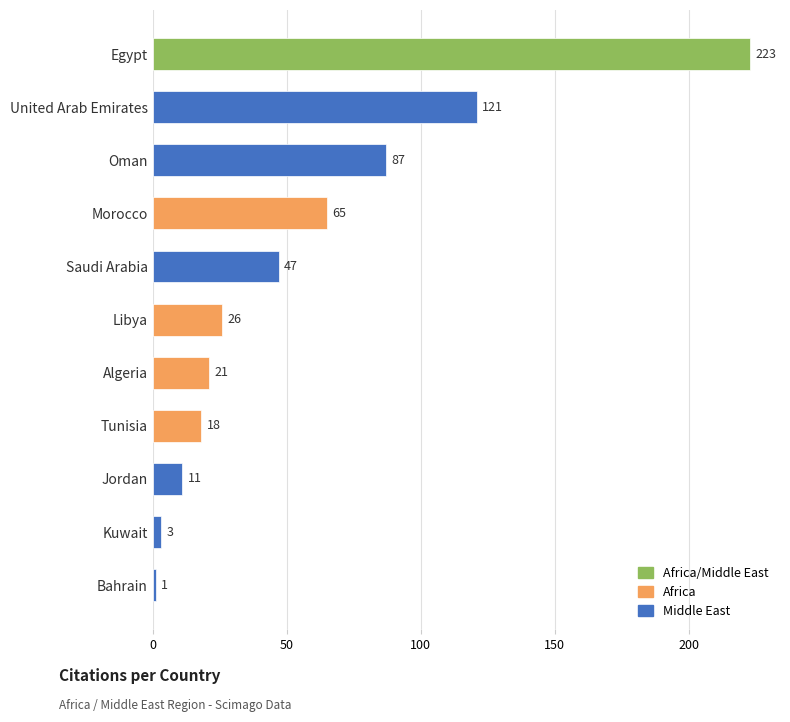

Reading bottom to top, what are all the values shown in this chart?

1	3	11	18	21	26	47	65	87	121	223